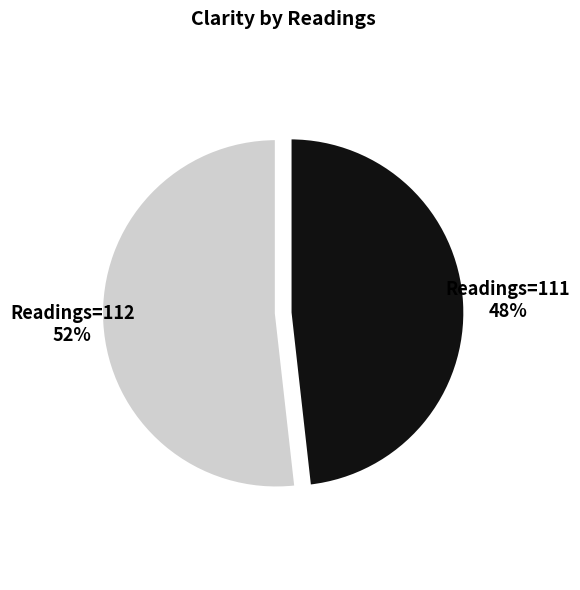

To the nearest percent, what is the combined percentage of Readings=112 and Readings=111?

100%